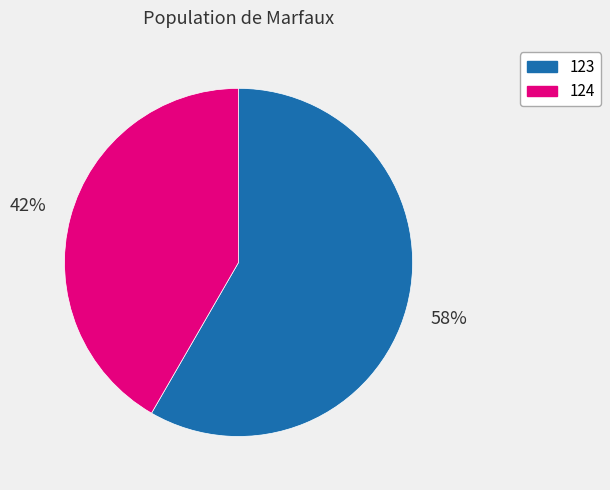

How many segments does this pie chart have?

2